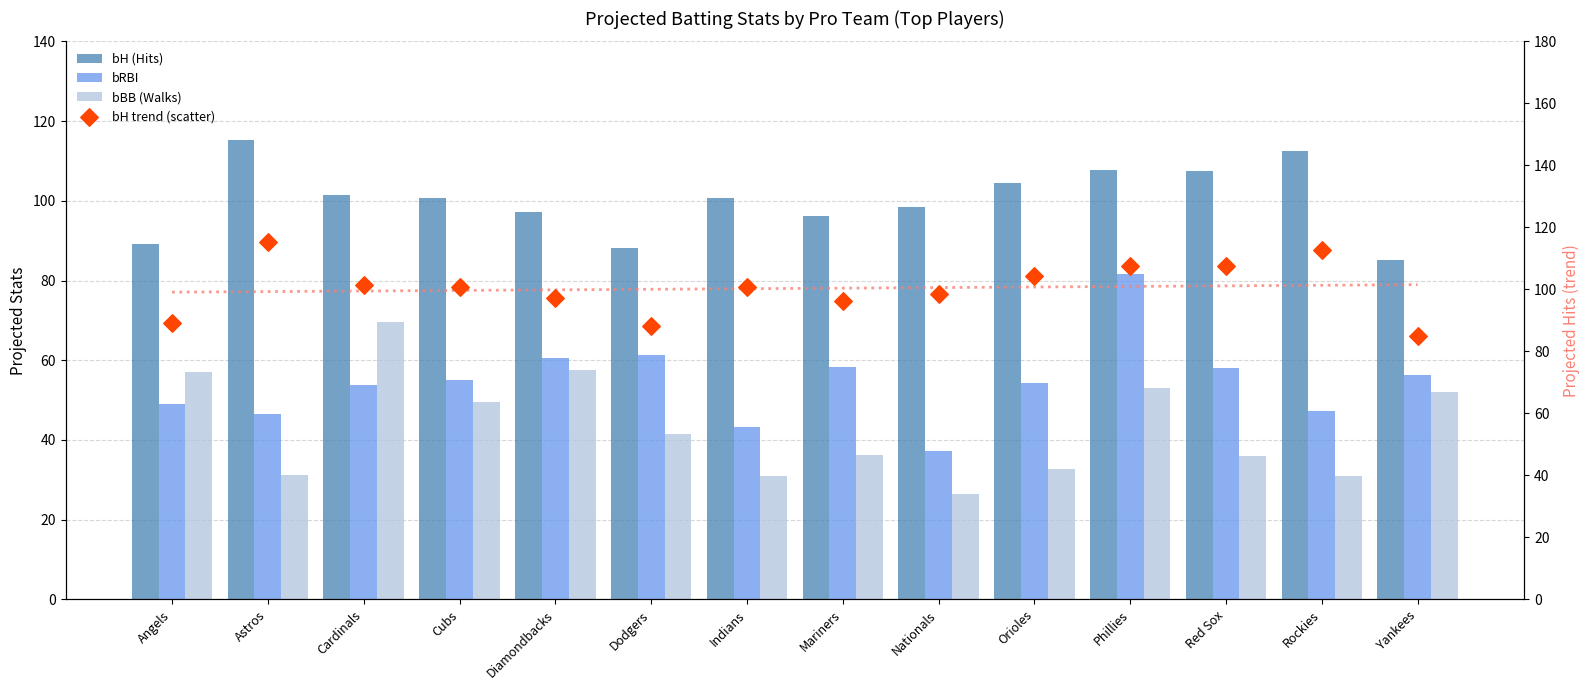

What are all the series names shown in the legend?

bH (Hits), bRBI, bBB (Walks), bH trend (scatter)